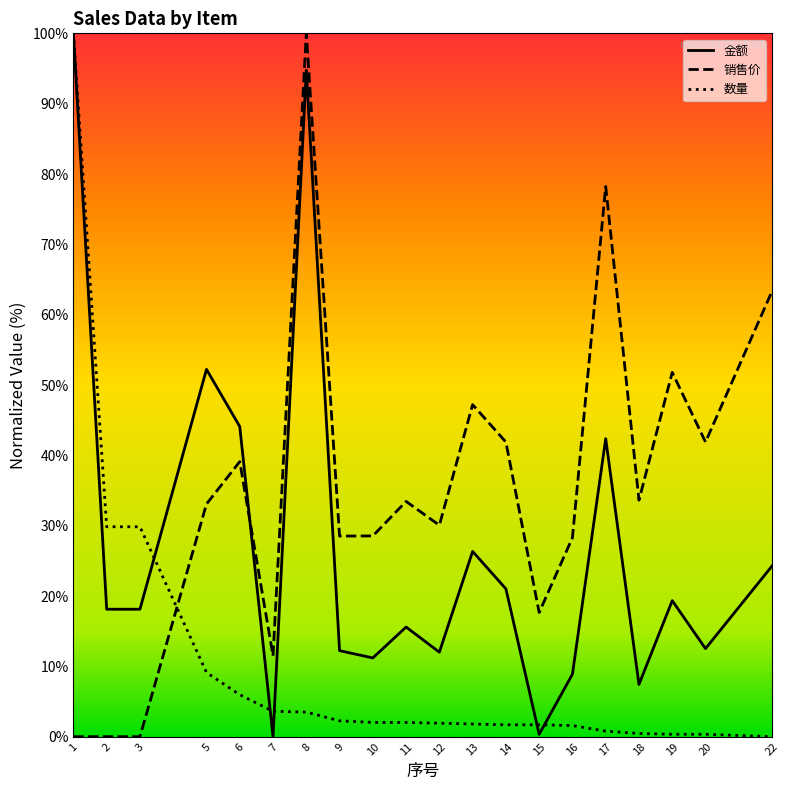

Where is 金额 nearest to the value 50?

5